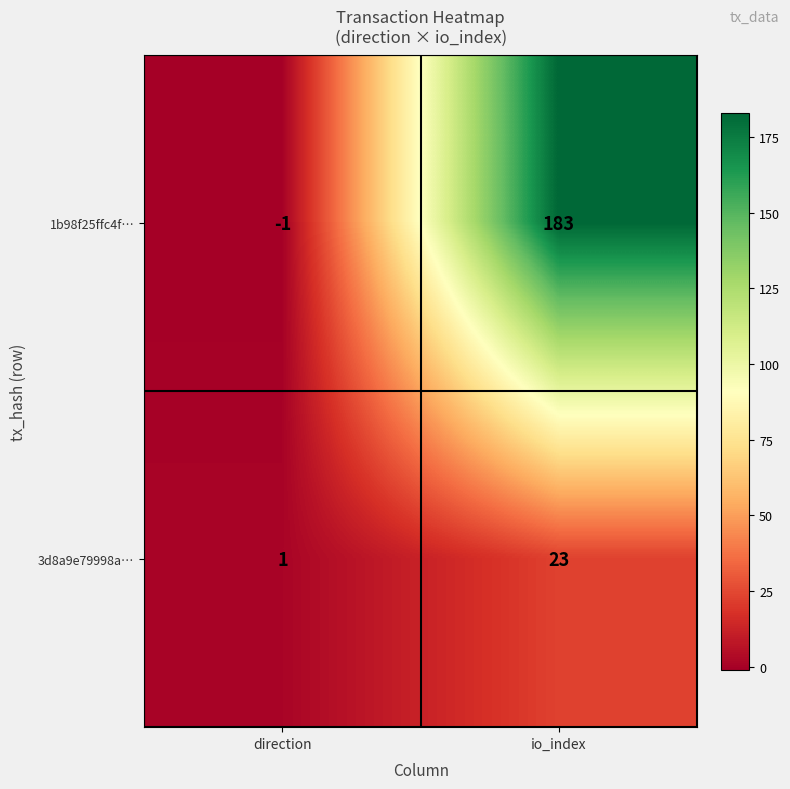

At which category does the chart reach its minimum across all series?

direction